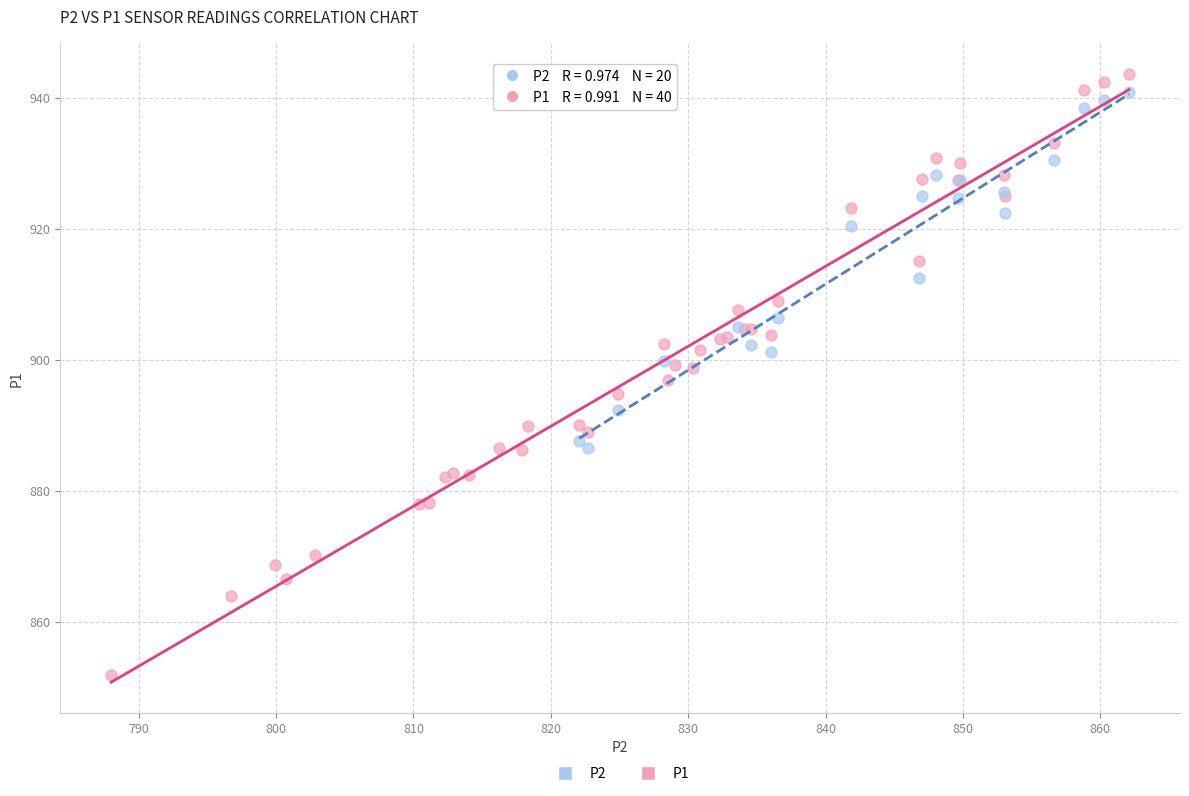

Which series contains the lowest Y value?

P1